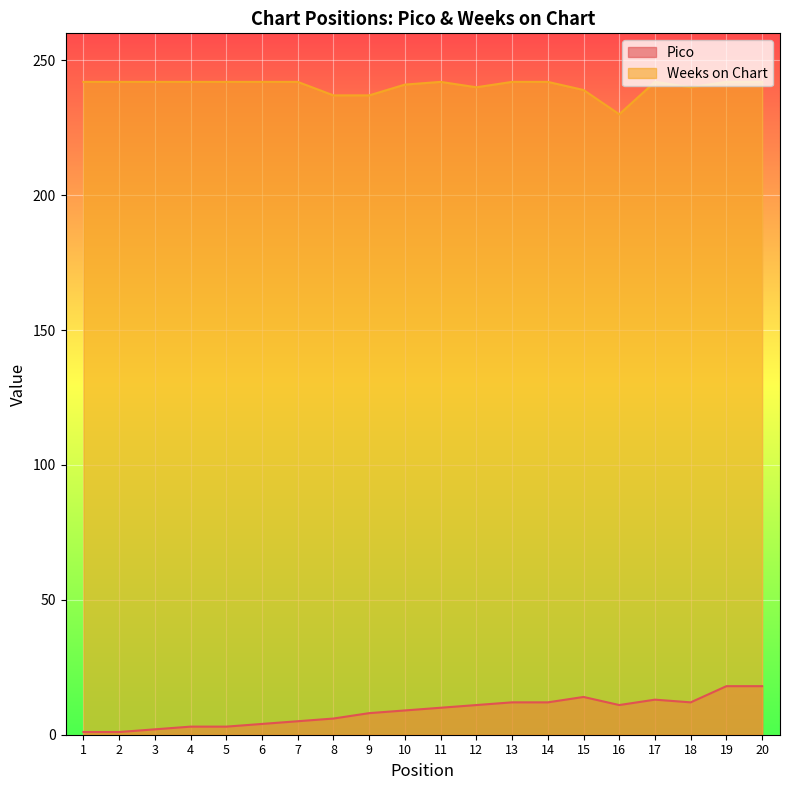

What is the value of the Pico point at the 6th from the left?

4